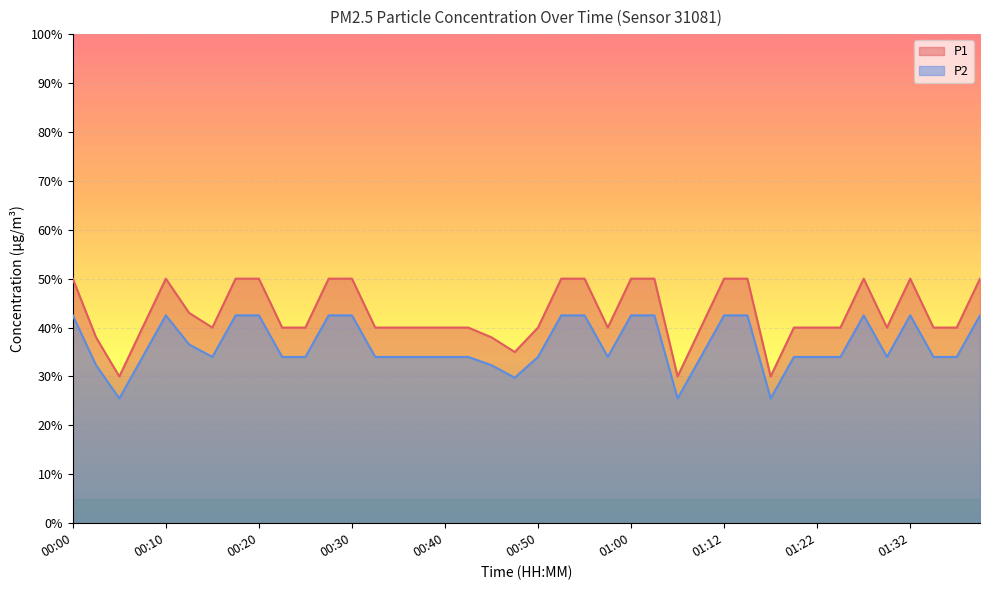

What is the label of the 27th point from the left?

01:05